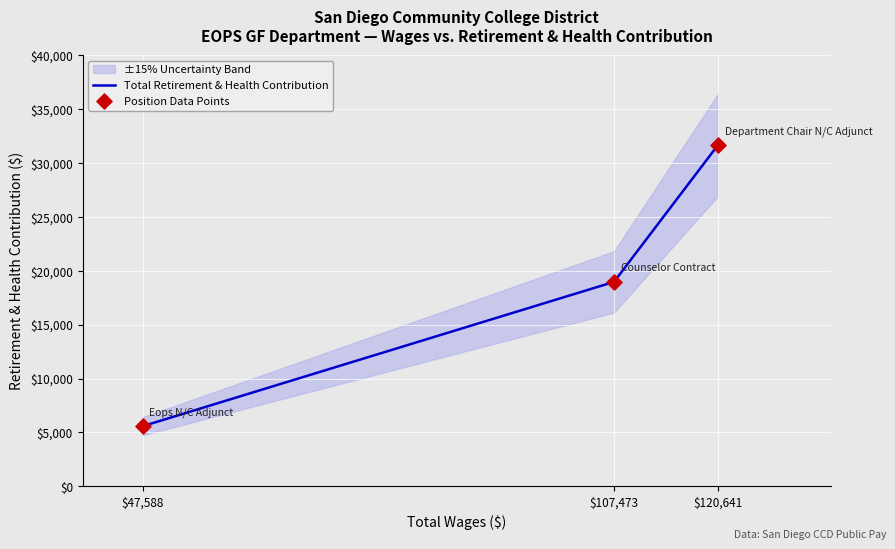

What is the total value across all series at $47,588?

11158